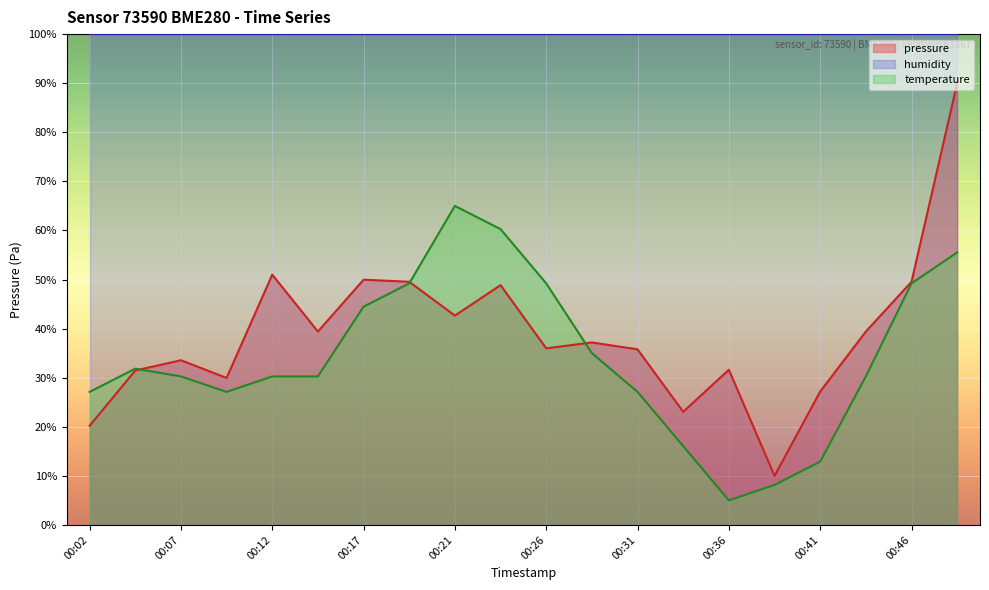

True or false: pressure and temperature cross at least once.

True